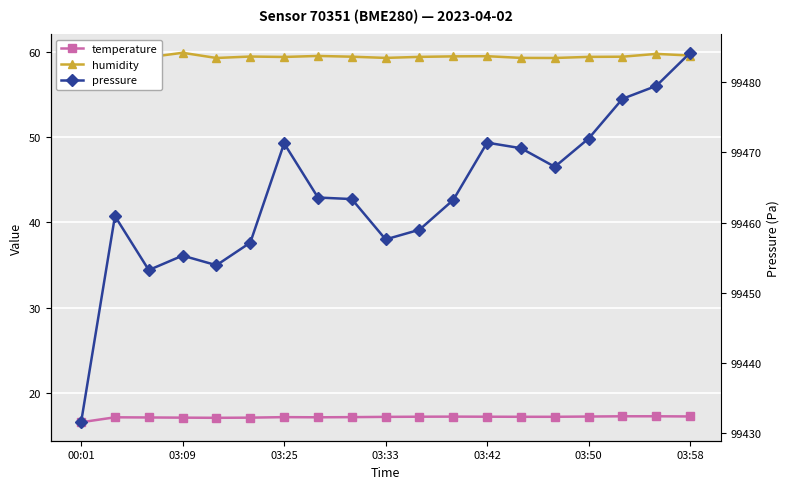

What is the difference between the maximum and minimum values in the temperature series?

0.7